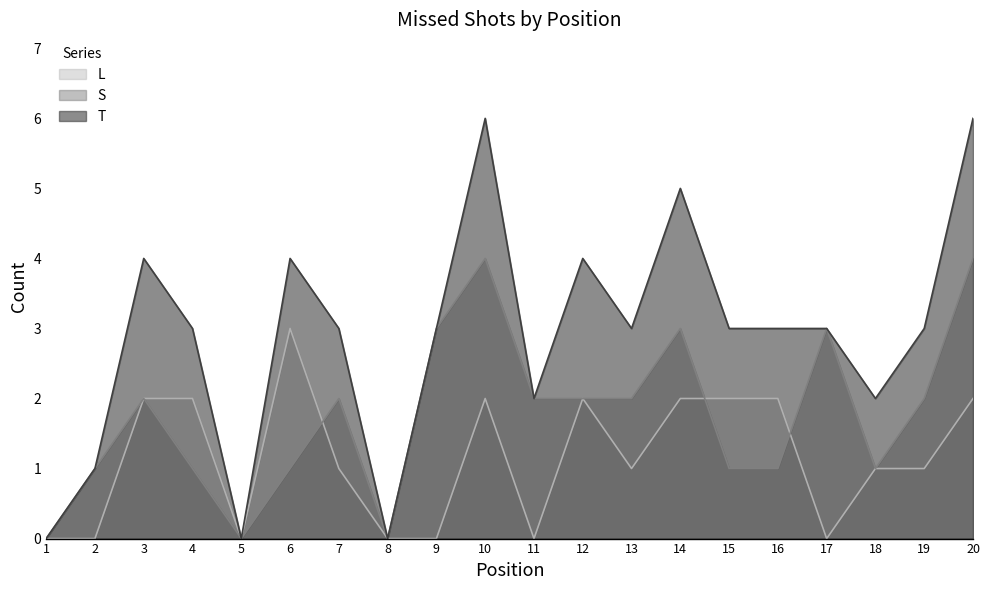

Where do S and L first cross each other?

6 and 7